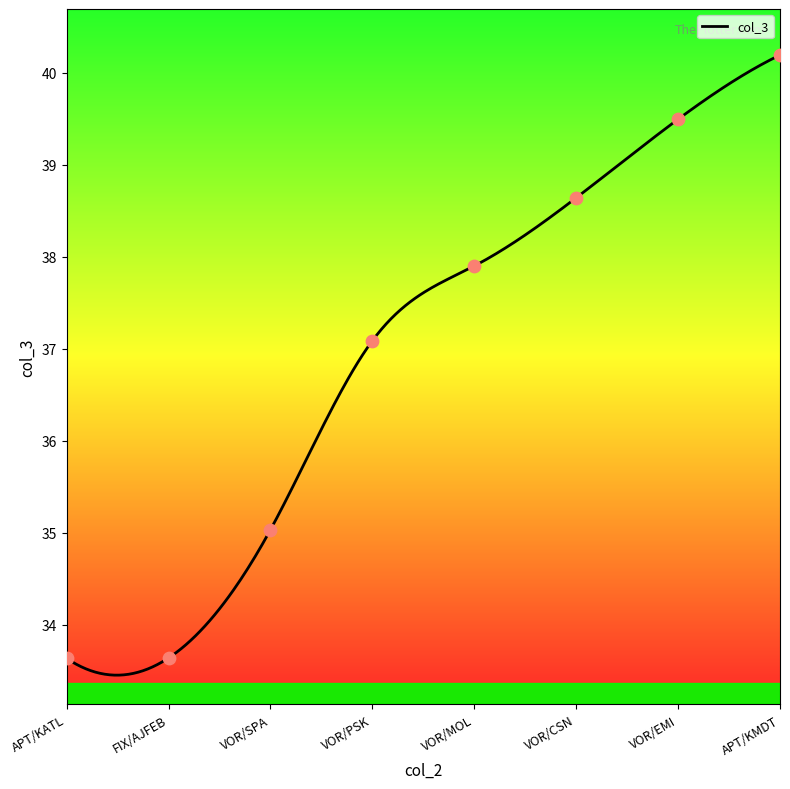

Approximately how many times larger is the value at APT/KMDT compared to VOR/CSN?

1.0